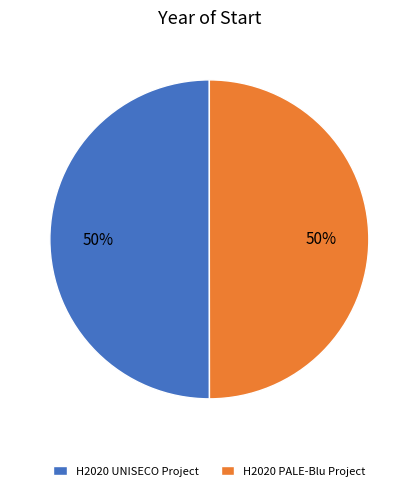

Is the sum of H2020 PALE-Blu Project and H2020 UNISECO Project greater than half?

Yes